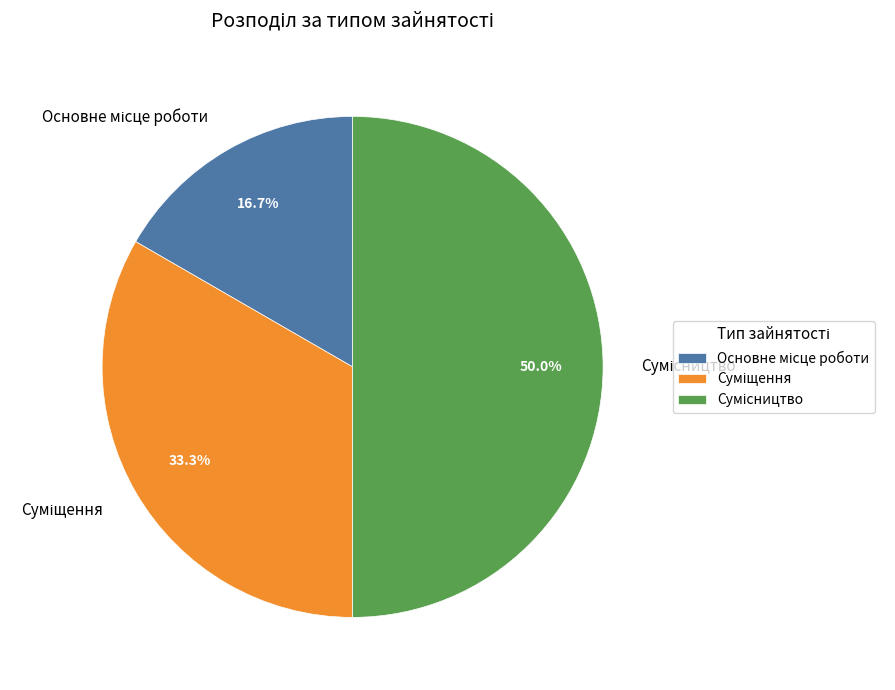

The Сумісництво slice represents 50% of the pie. True or false?

True